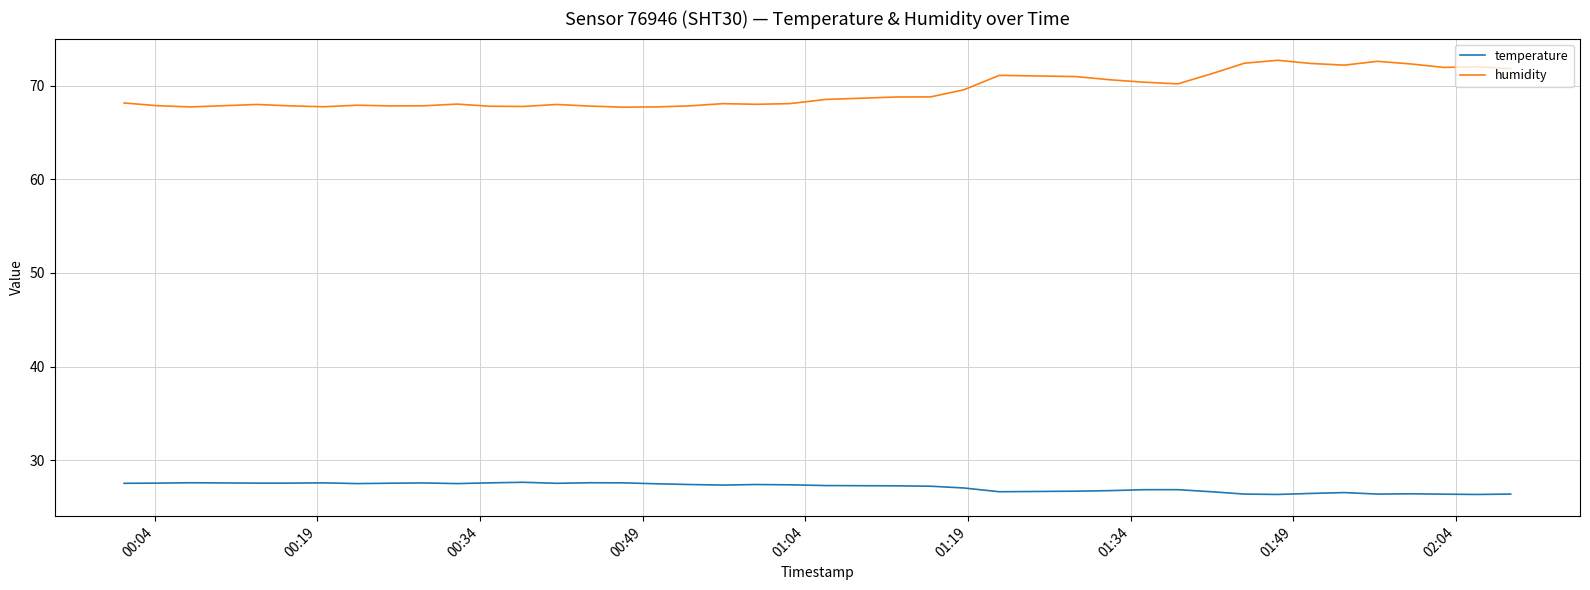

What are all the series names shown in the legend?

temperature, humidity